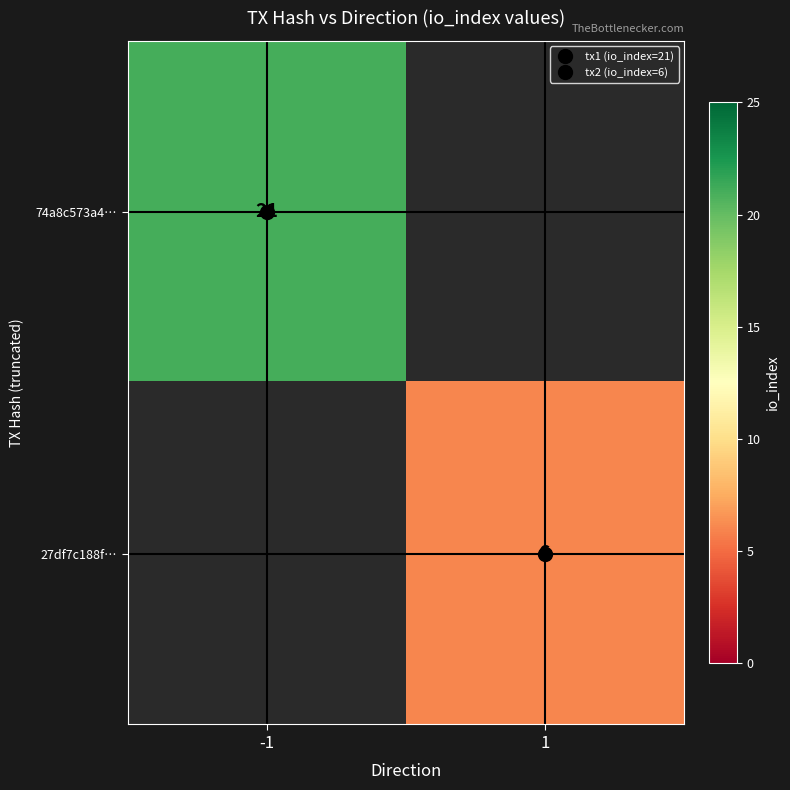

At how many categories does at least one series exceed 18?

1